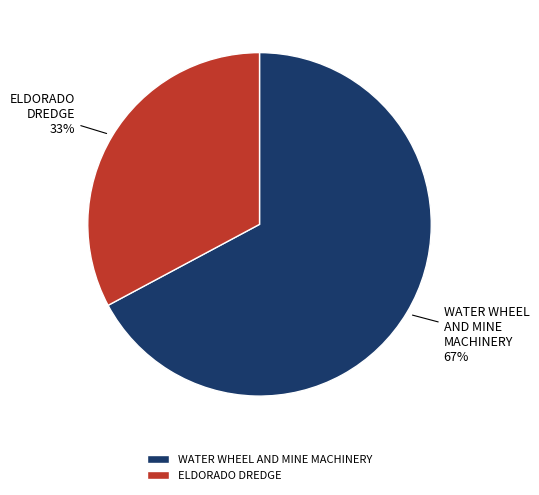

Does any single category account for the majority?

Yes